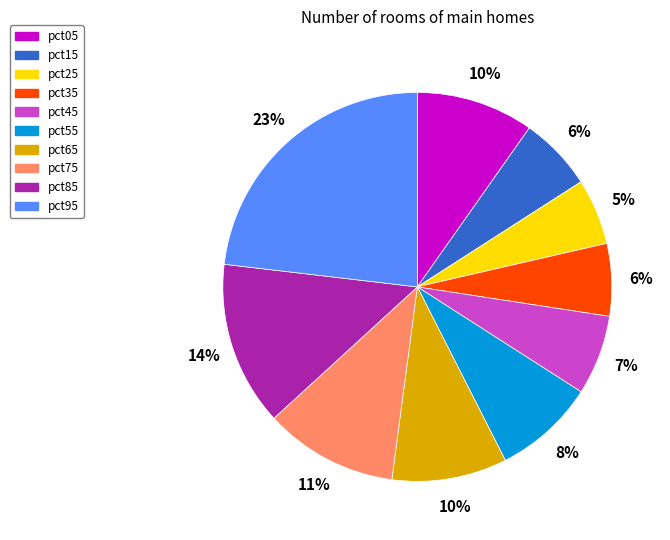

To the nearest percent, what percentage of the pie is pct45?

7%